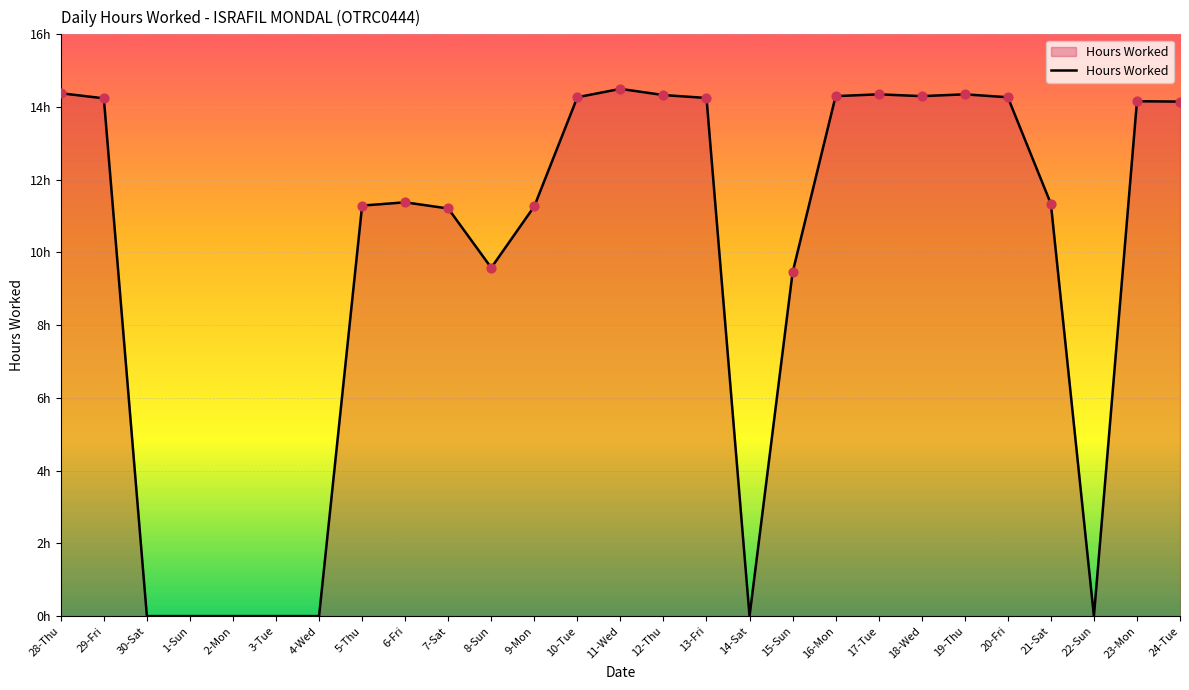

Which has a higher value, 14-Sat or 24-Tue?

24-Tue